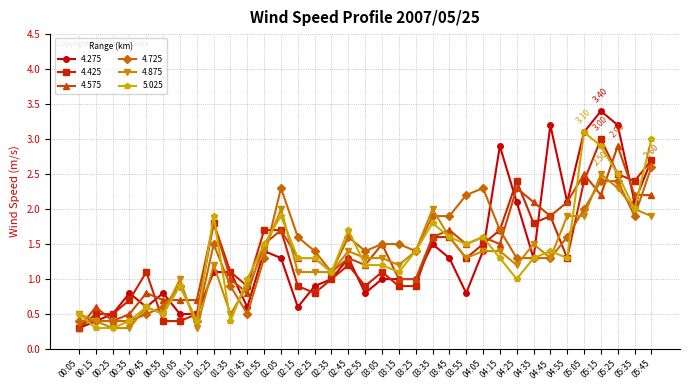

What is the difference between the second highest and second lowest values in the 4.875 series?

2.0